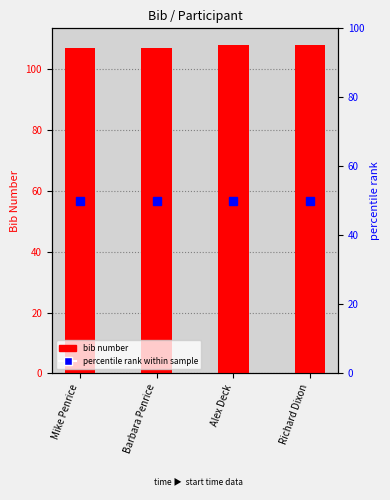

Rank the series at Mike Penrice from lowest to highest value.

marker, bib